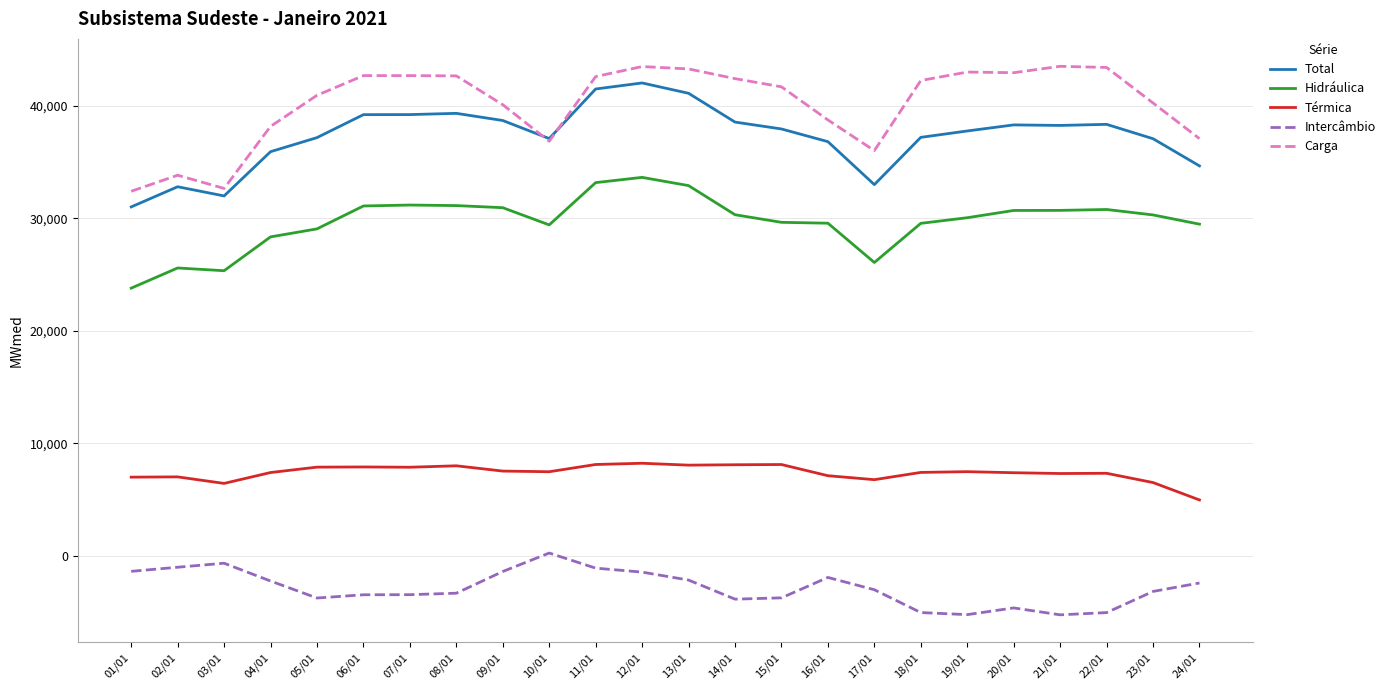

What are all the series names shown in the legend?

Total, Hidráulica, Térmica, Intercâmbio, Carga